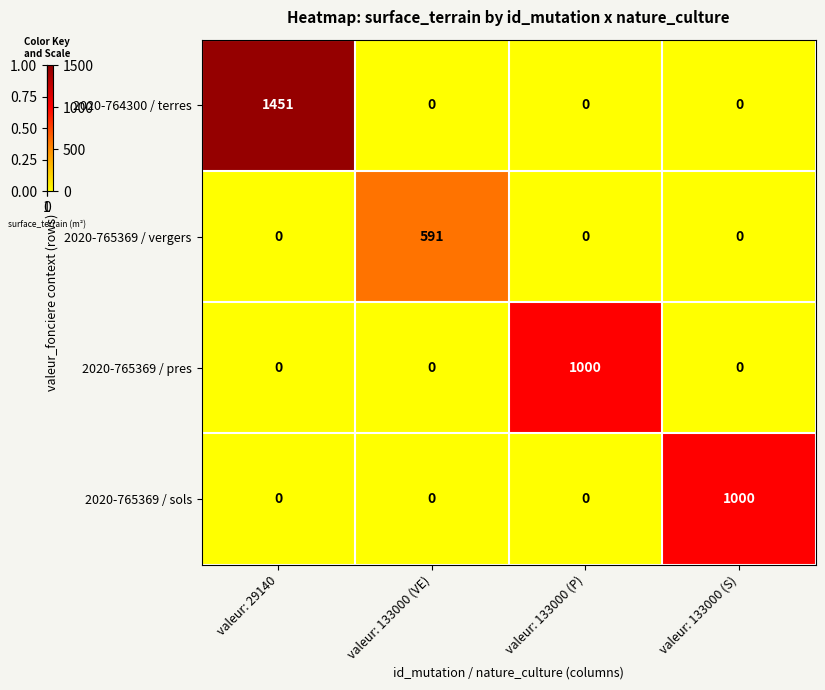

How many data points in 2020-765369 / vergers are above 0?

1